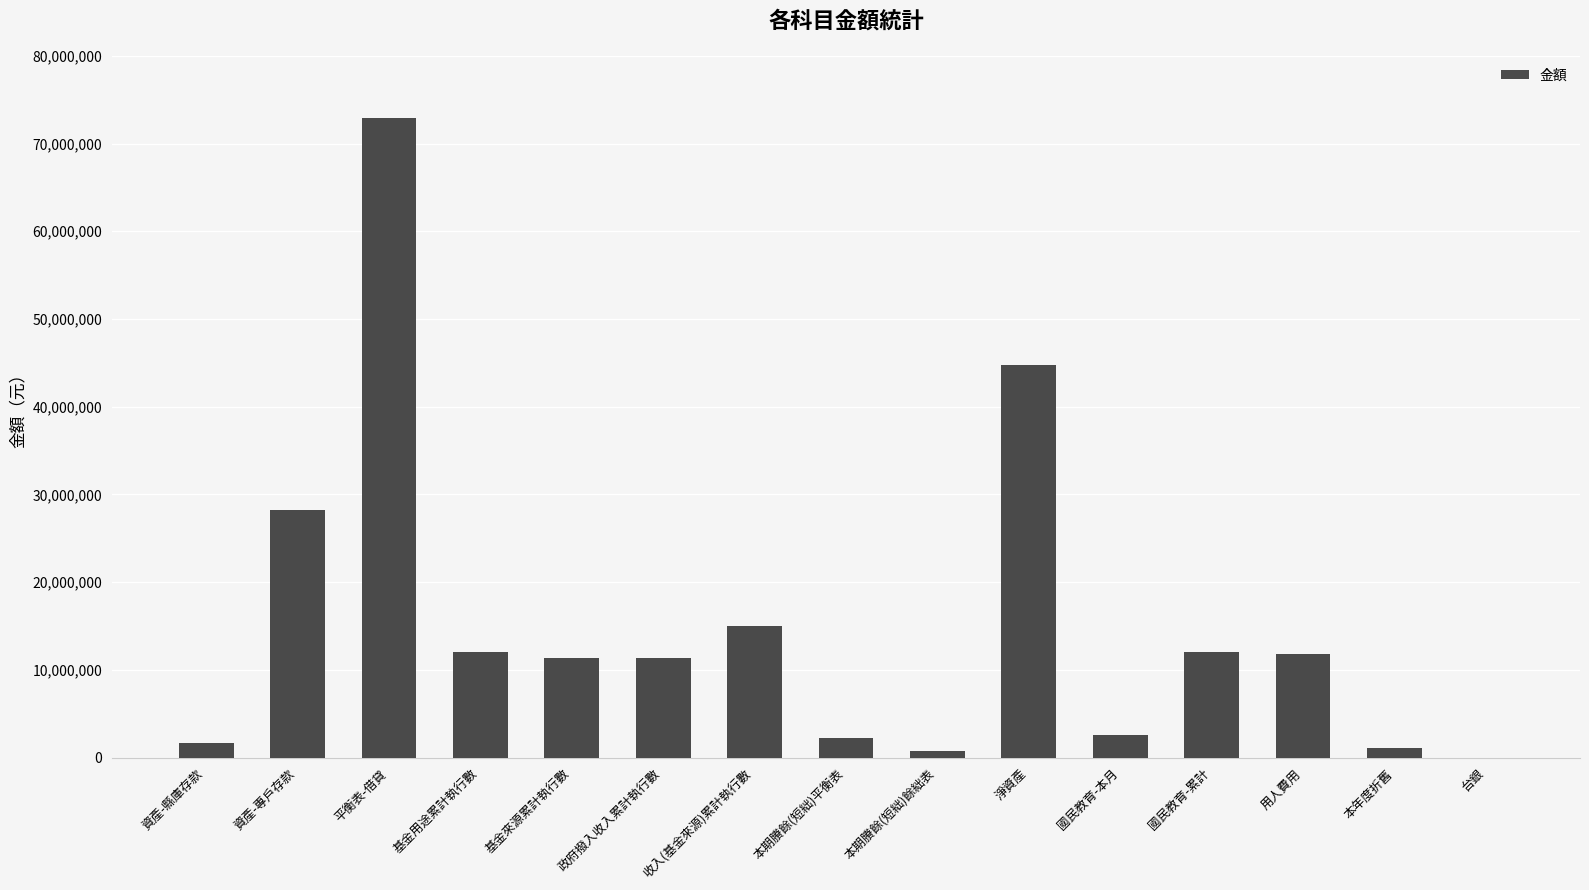

What is the ratio of the value at 淨資產 to the value at 基金用途累計執行數?

3.7